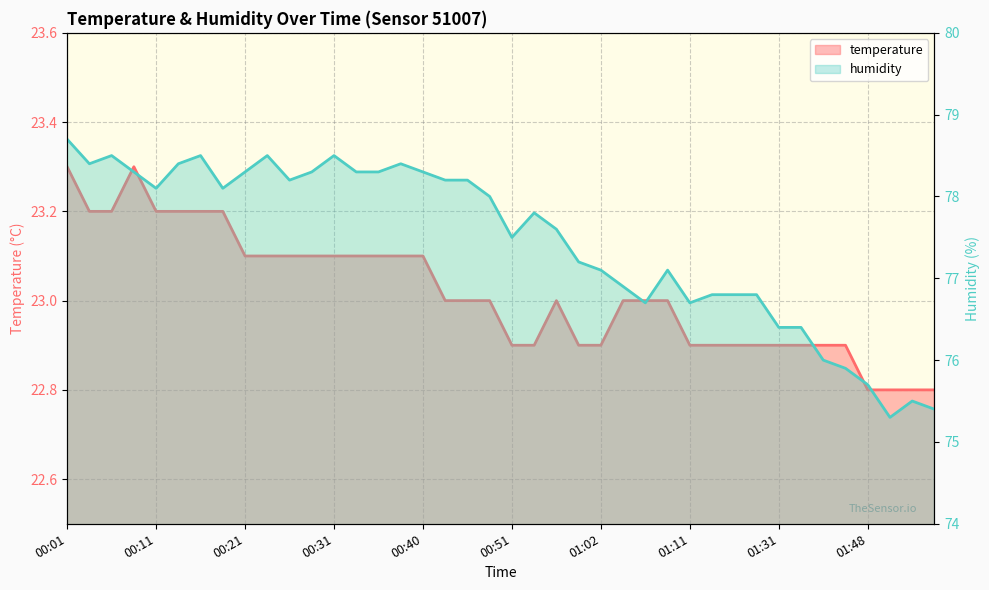

The temperature series shows 22.9 at 20. True or false?

True